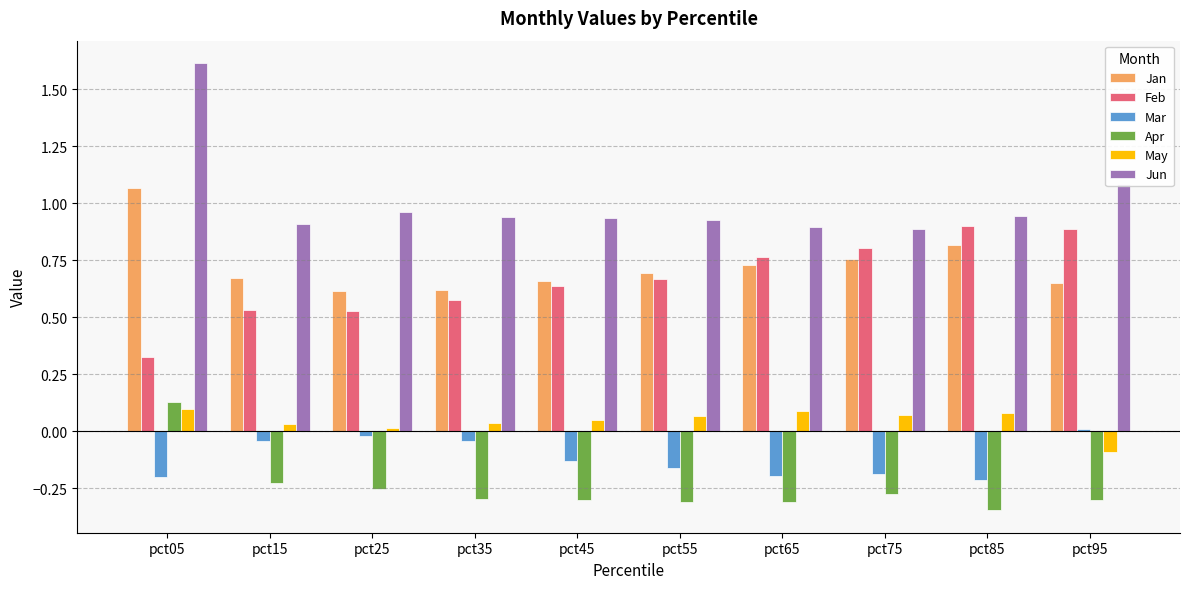

True or false: Jan has a value of 0.6 at pct95.

True